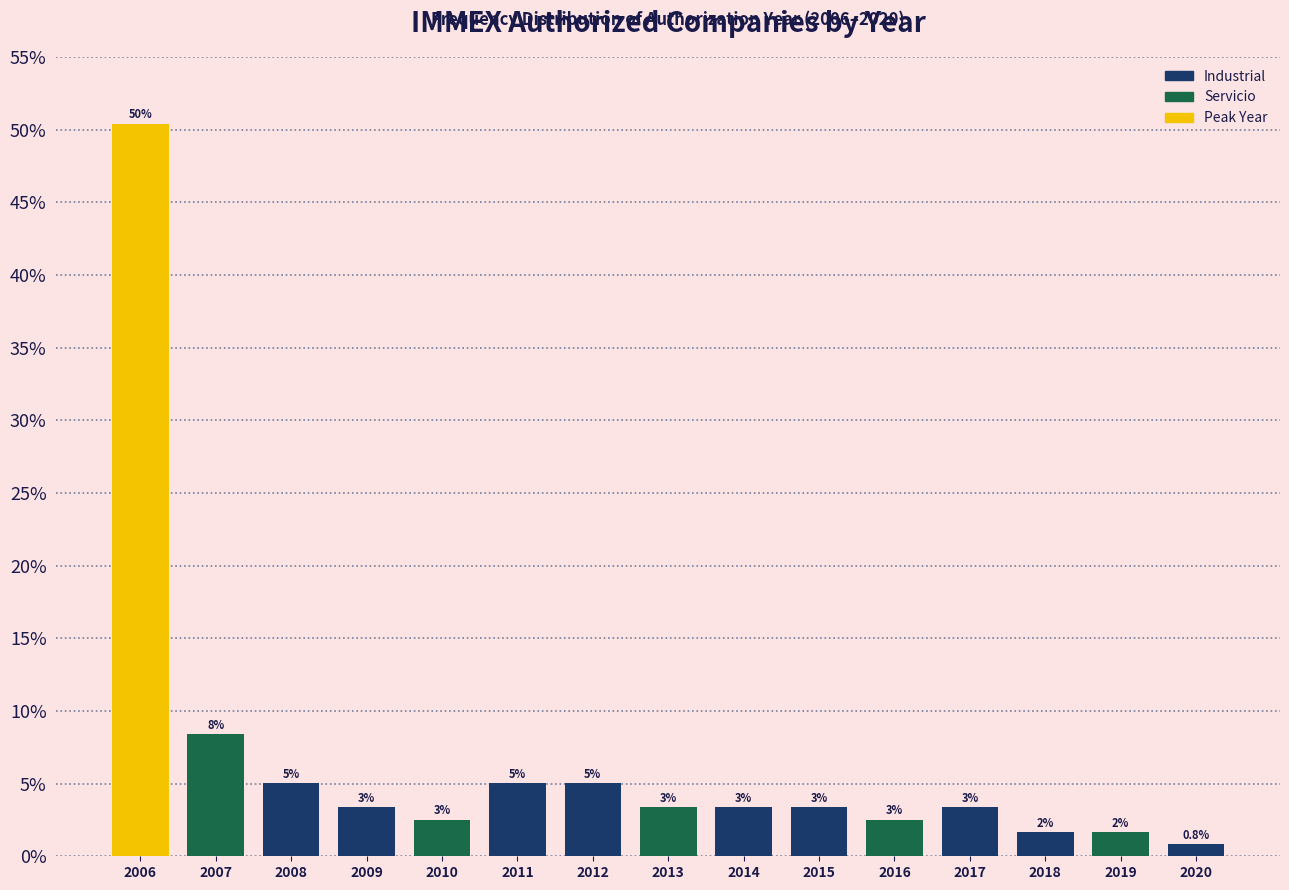

Are the bars horizontal?

No